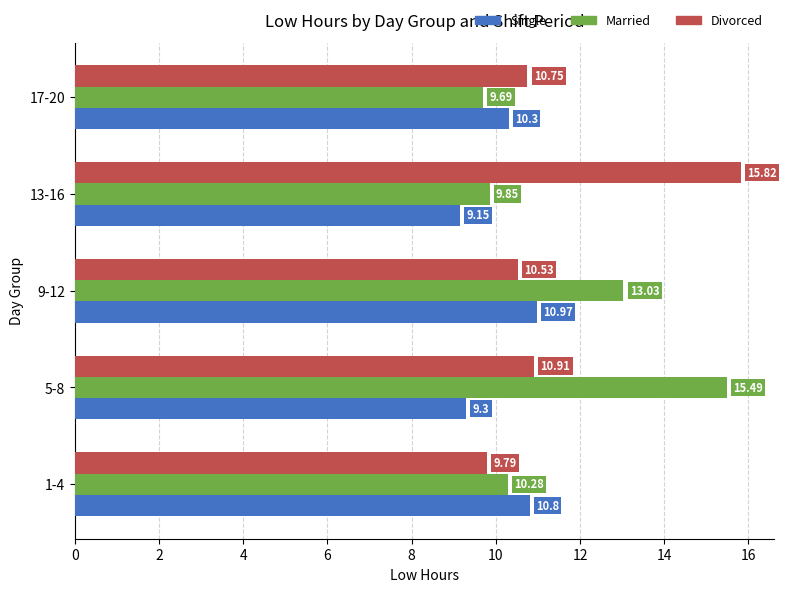

Rank the categories by Single value from highest to lowest.

9-12, 1-4, 17-20, 5-8, 13-16